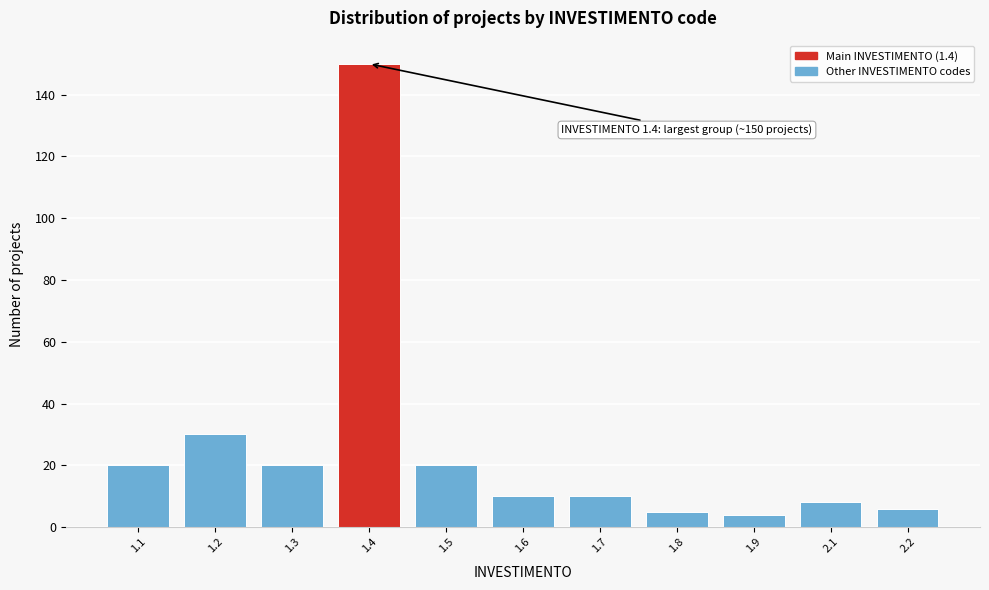

Reading left to right, list all the values displayed in this chart.

20	30	20	150	20	10	10	5	4	8	6